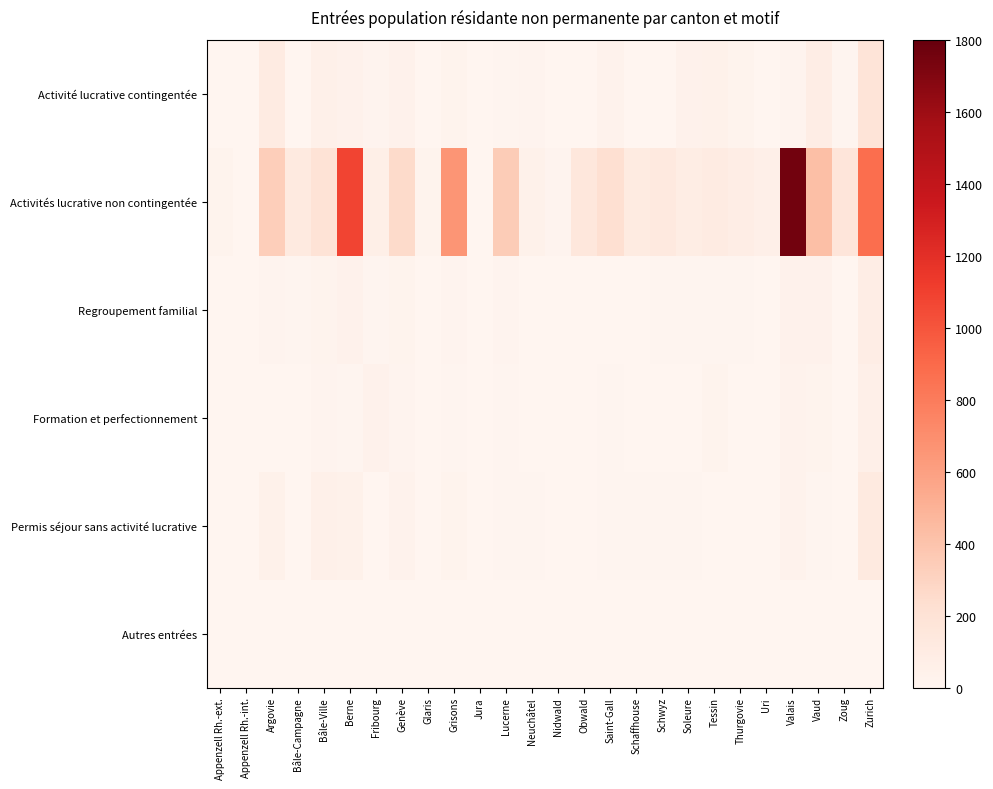

List the series in order of their peak value, lowest first.

Autres entrées, Formation et perfectionnement, Regroupement familial, Permis séjour sans activité lucrative, Activité lucrative contingentée, Activités lucrative non contingentée